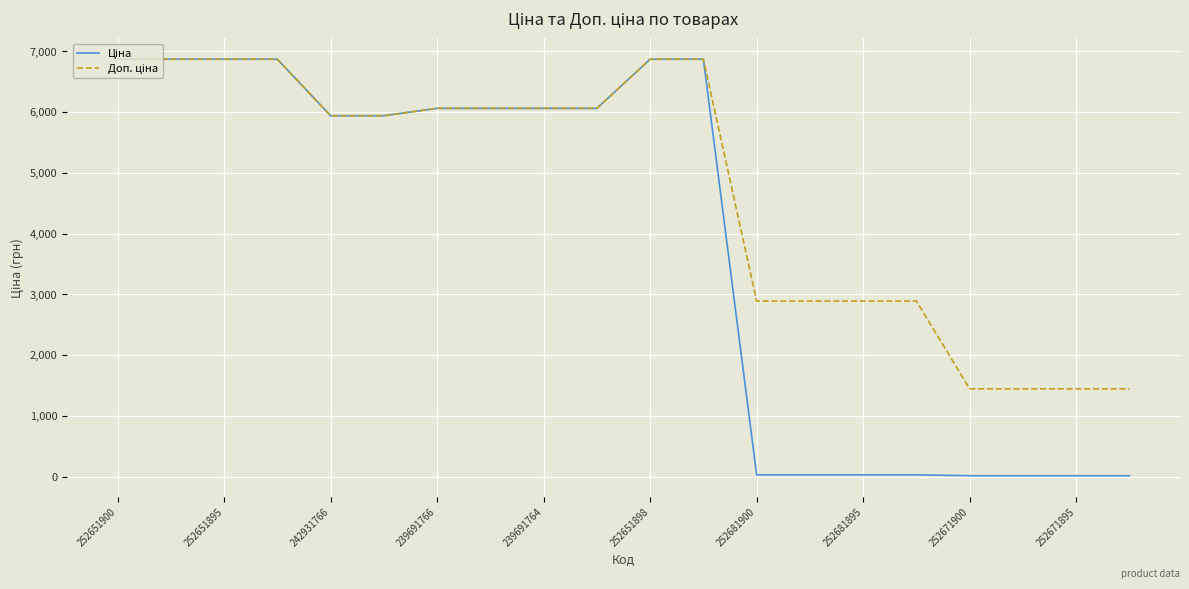

How many lines are shown in the chart?

2